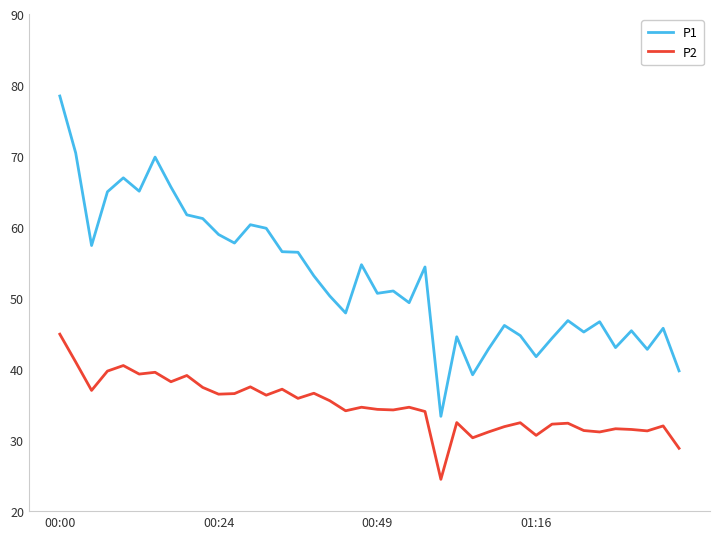

Which series has the largest range (max minus min)?

P1